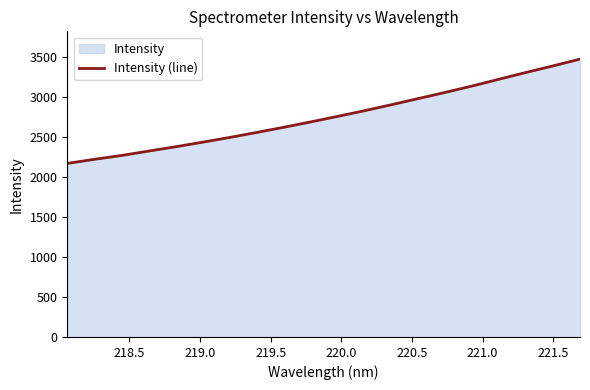

What is the difference between the maximum and minimum values?

1303.5